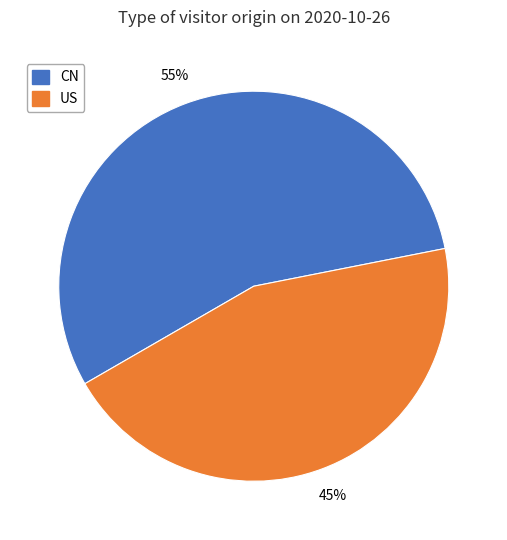

Is there a majority slice in this chart?

Yes